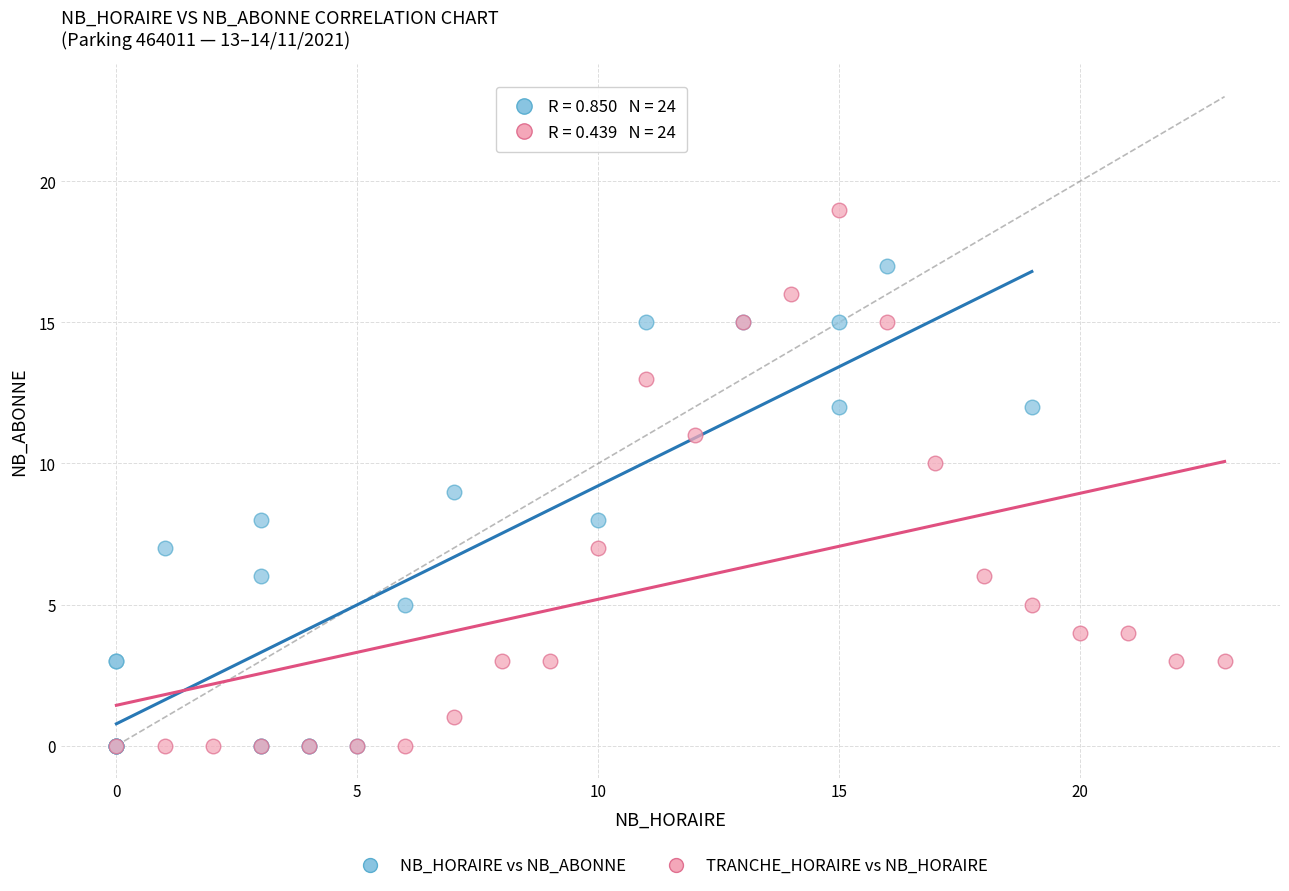

Which series has the largest Y range (max minus min)?

TRANCHE_HORAIRE vs NB_HORAIRE